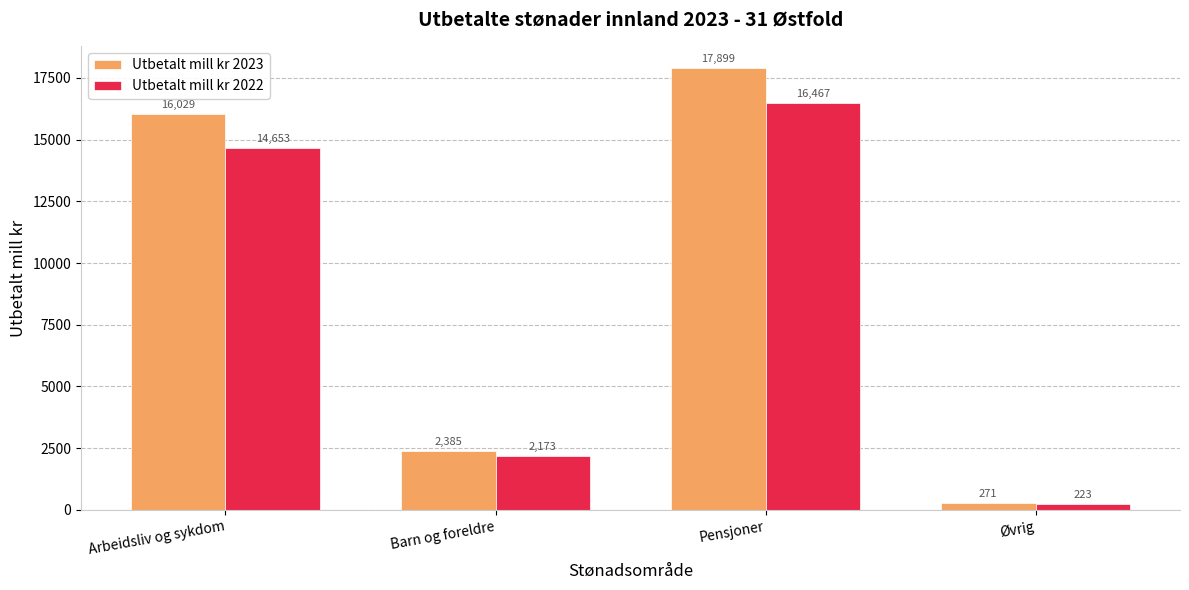

Rank the series at Pensjoner from lowest to highest value.

Utbetalt mill kr 2022, Utbetalt mill kr 2023